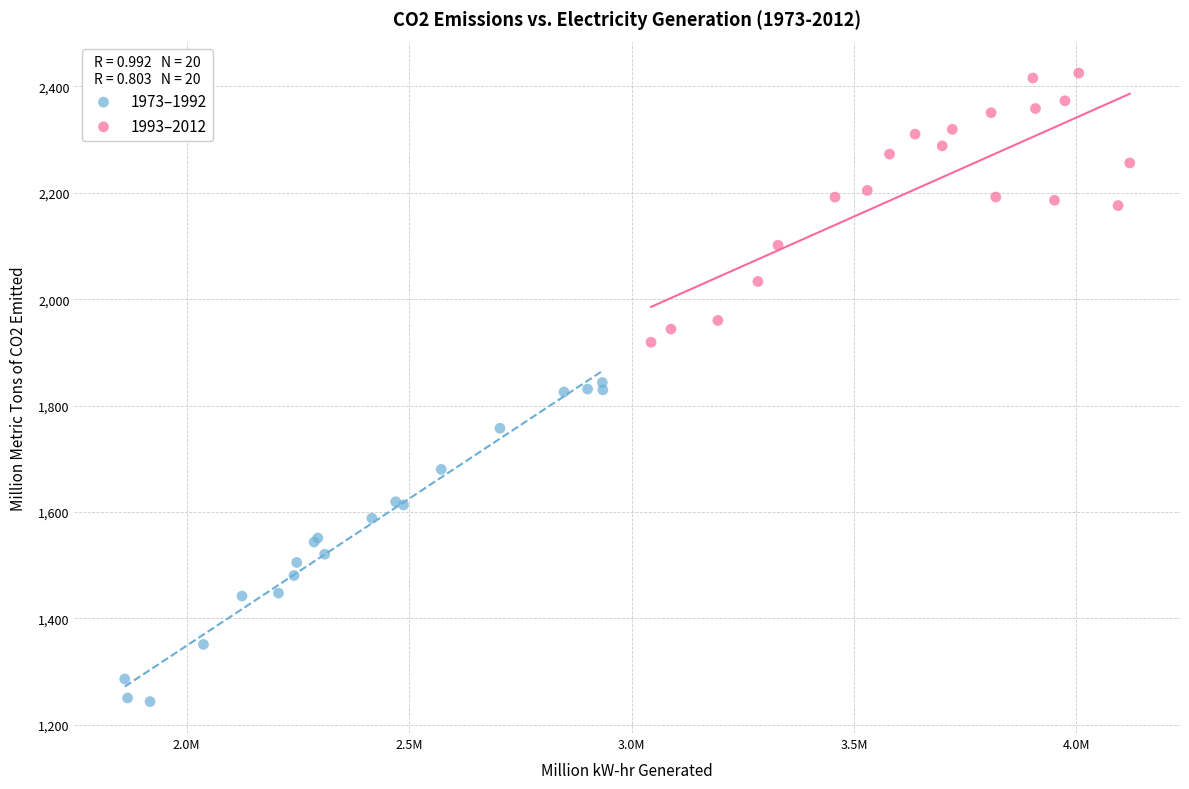

Which series has the largest Y range (max minus min)?

1973–1992